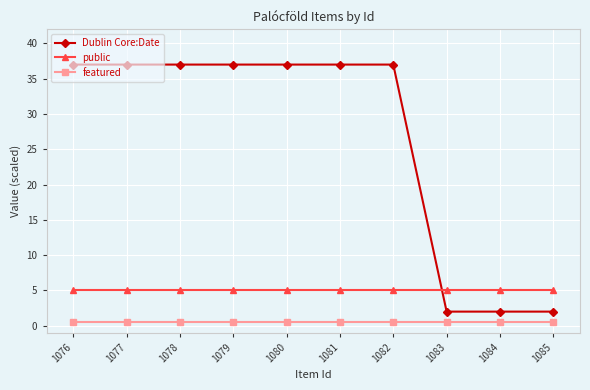

Reading right to left, what are all the values shown in this chart?

Dublin Core:Date: 2.0	2.0	2.0	37.0	37.0	37.0	37.0	37.0	37.0	37.0
public: 5.0	5.0	5.0	5.0	5.0	5.0	5.0	5.0	5.0	5.0
featured: 0.5	0.5	0.5	0.5	0.5	0.5	0.5	0.5	0.5	0.5